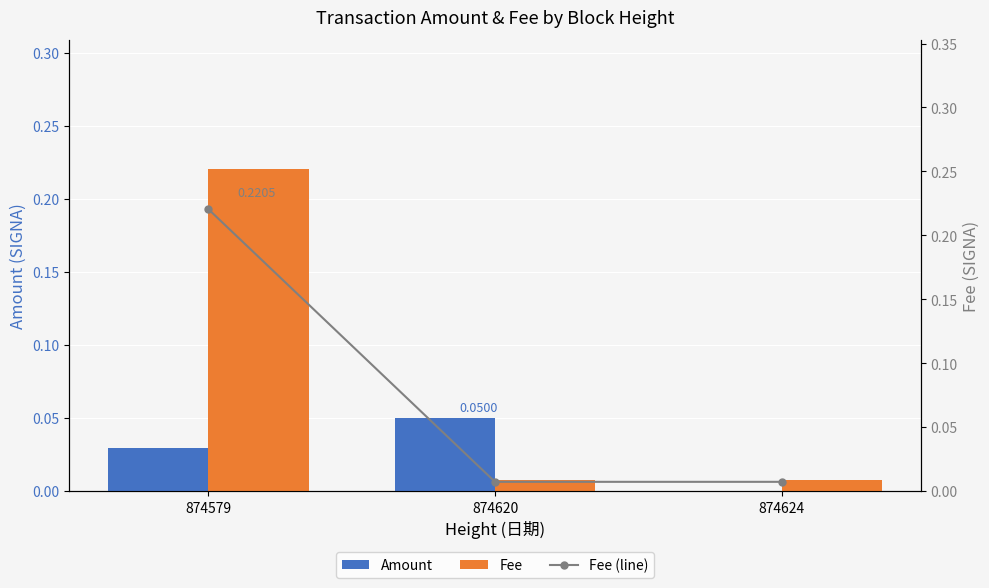

Reading left to right, extract all data points from this chart.

Amount: 0.0	0.1	0.0
Fee: 0.2	0.0	0.0
Fee (line): 0.2	0.0	0.0